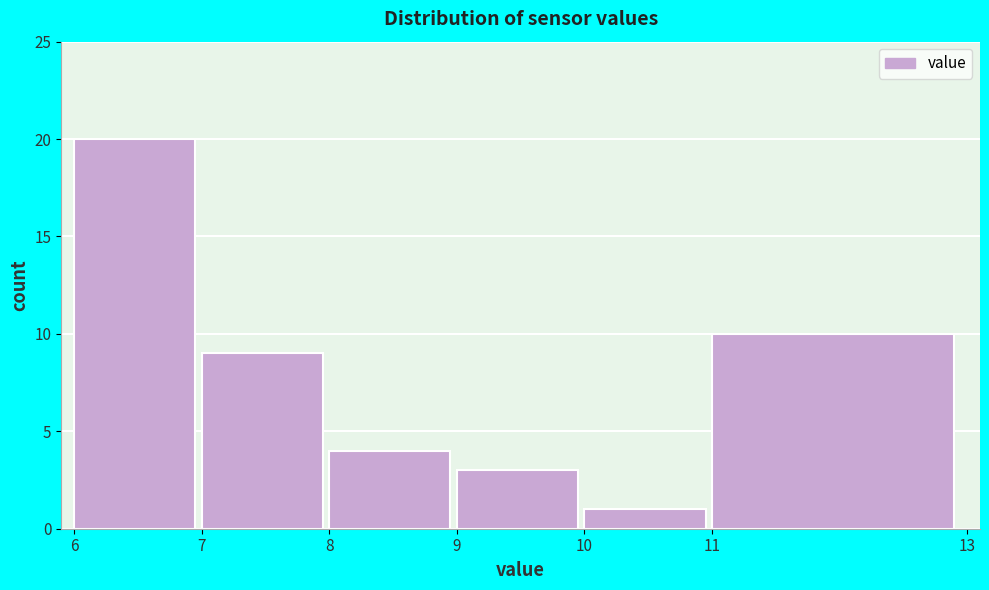

How tall is the bar that spans 11 to 13 on the x-axis? The values are not printed on the chart, so give them approximately, as read against the axis.

10